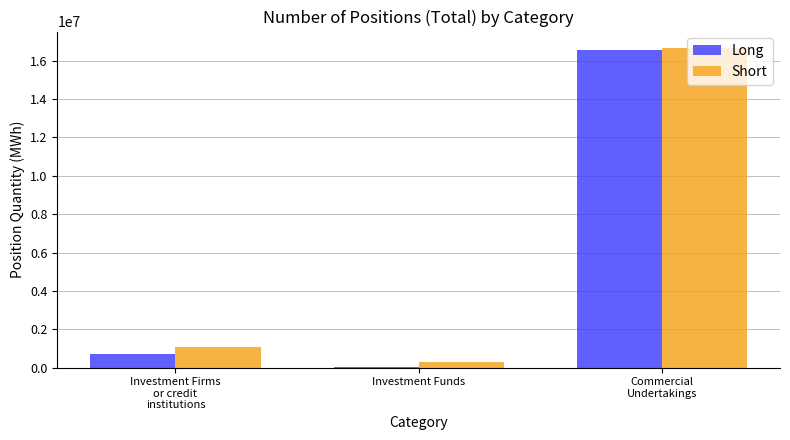

What is the sum of all Long values?

17280576